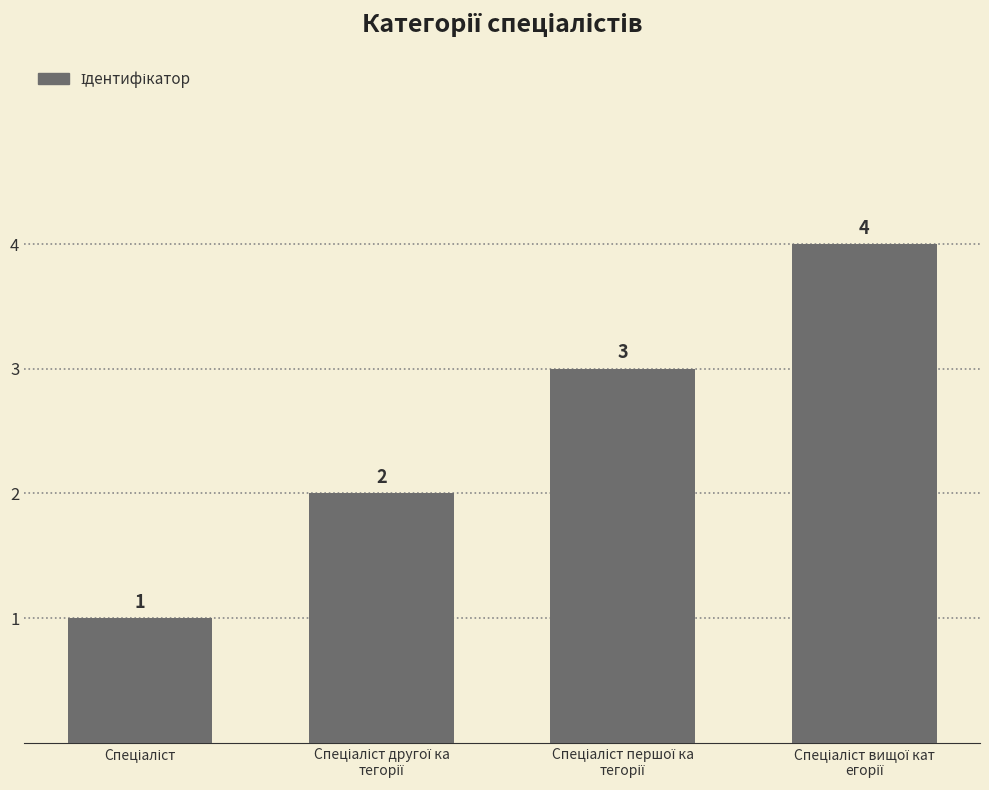

What is the maximum value shown in the chart?

4